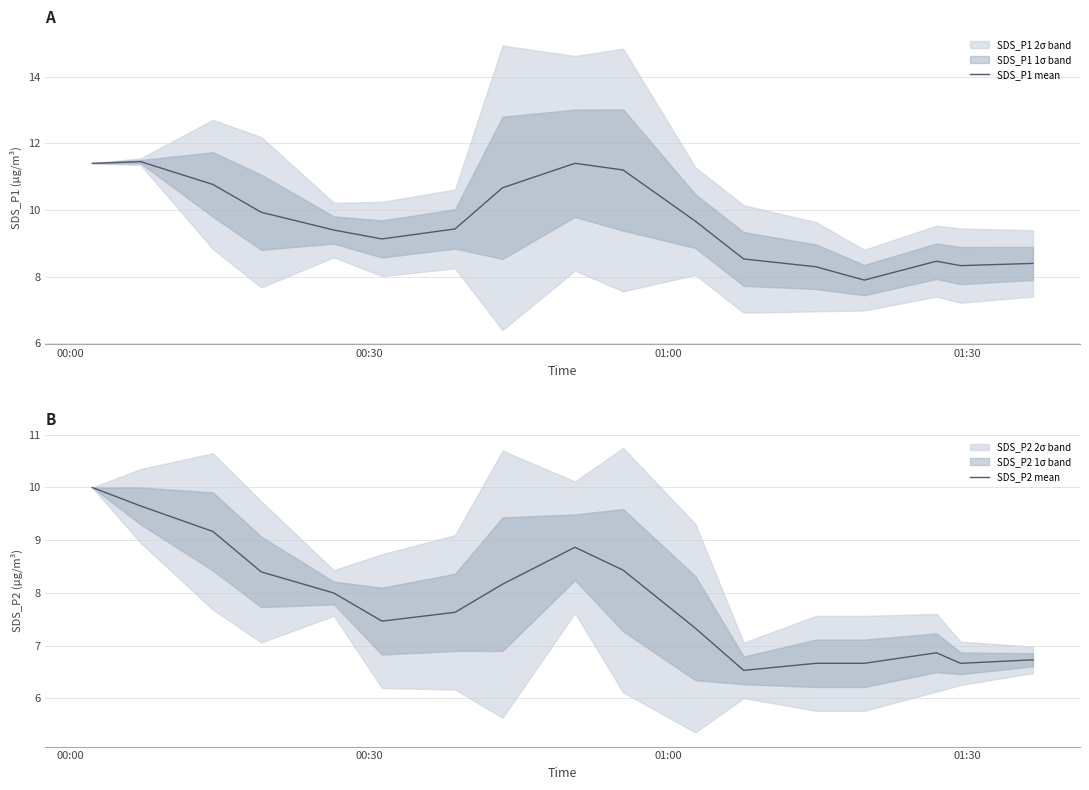

What is the minimum value for SDS_P2 mean?

6.5